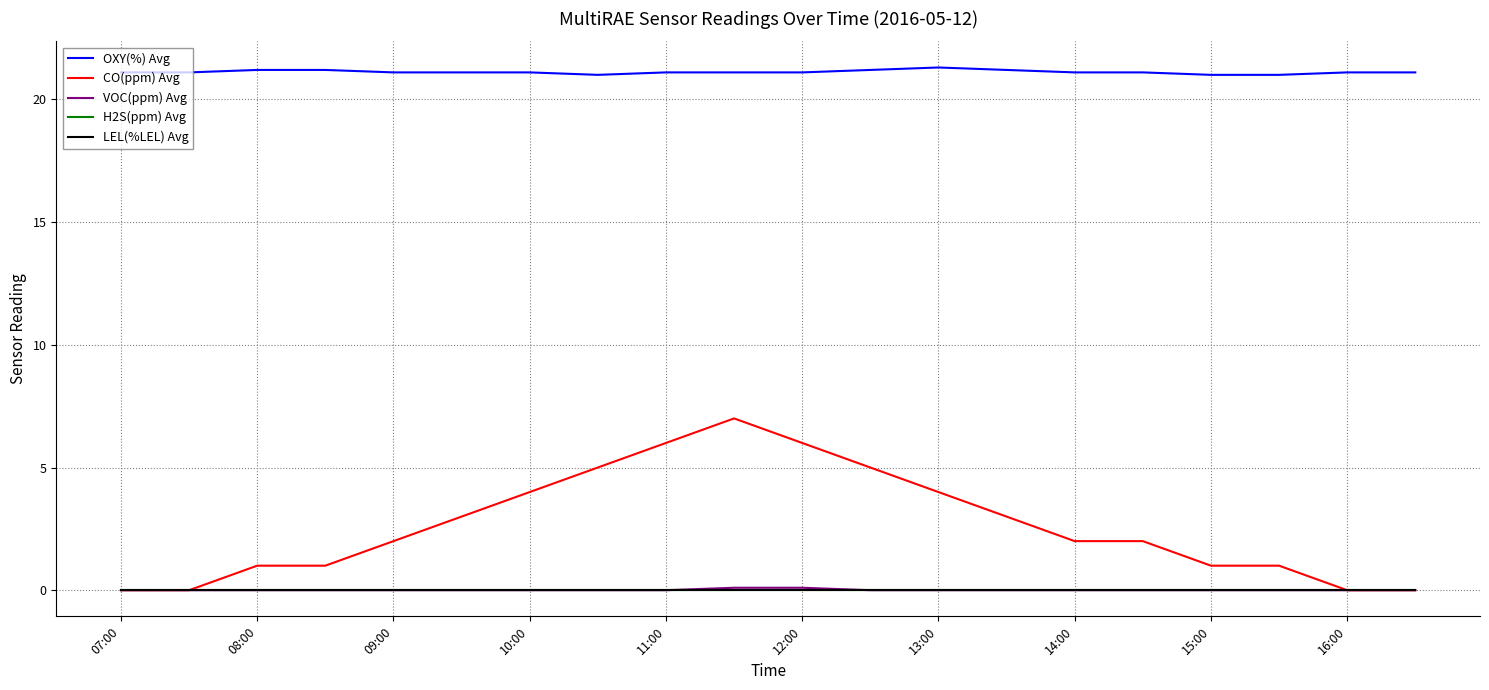

What are all the series names shown in the legend?

OXY(%) Avg, CO(ppm) Avg, VOC(ppm) Avg, H2S(ppm) Avg, LEL(%LEL) Avg